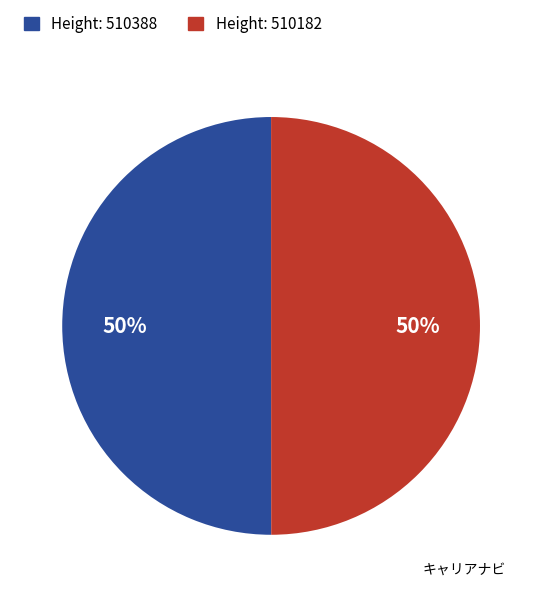

Is it true that Height: 510182 is 43% of the pie?

False